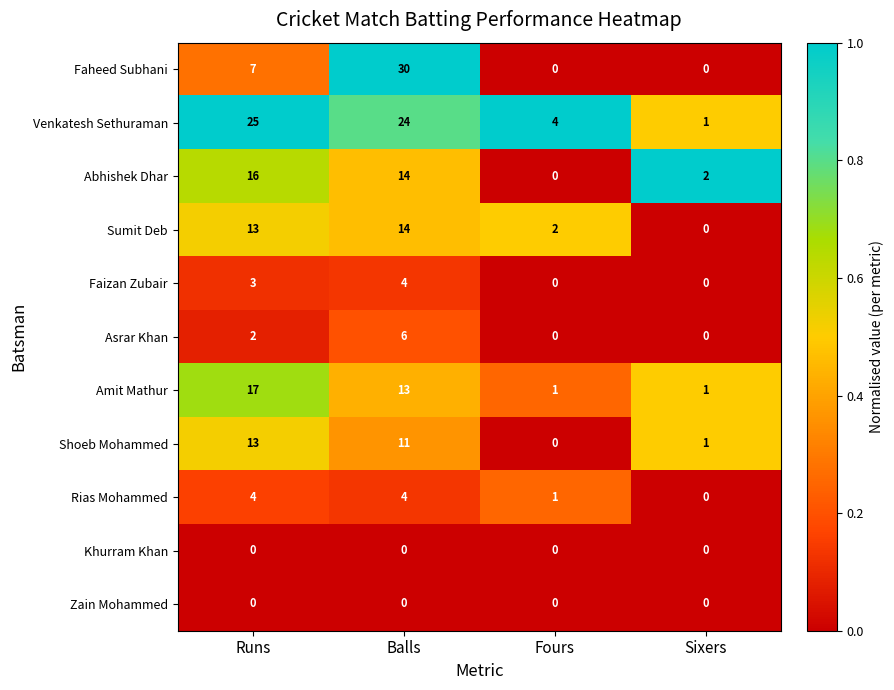

The value of Rias Mohammed at Balls is 3. True or false?

False